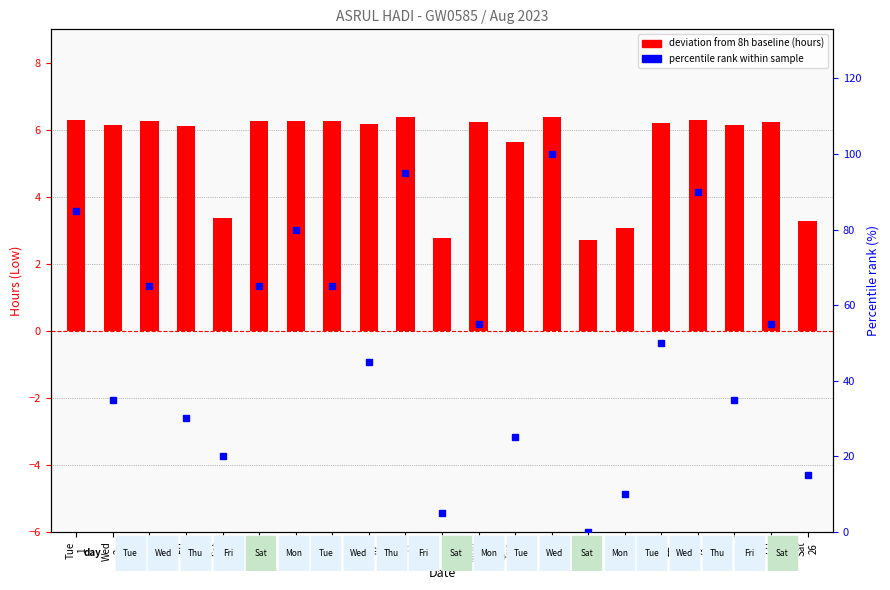

What is the difference between the maximum and second lowest values in the percentile rank within sample series?

95.0